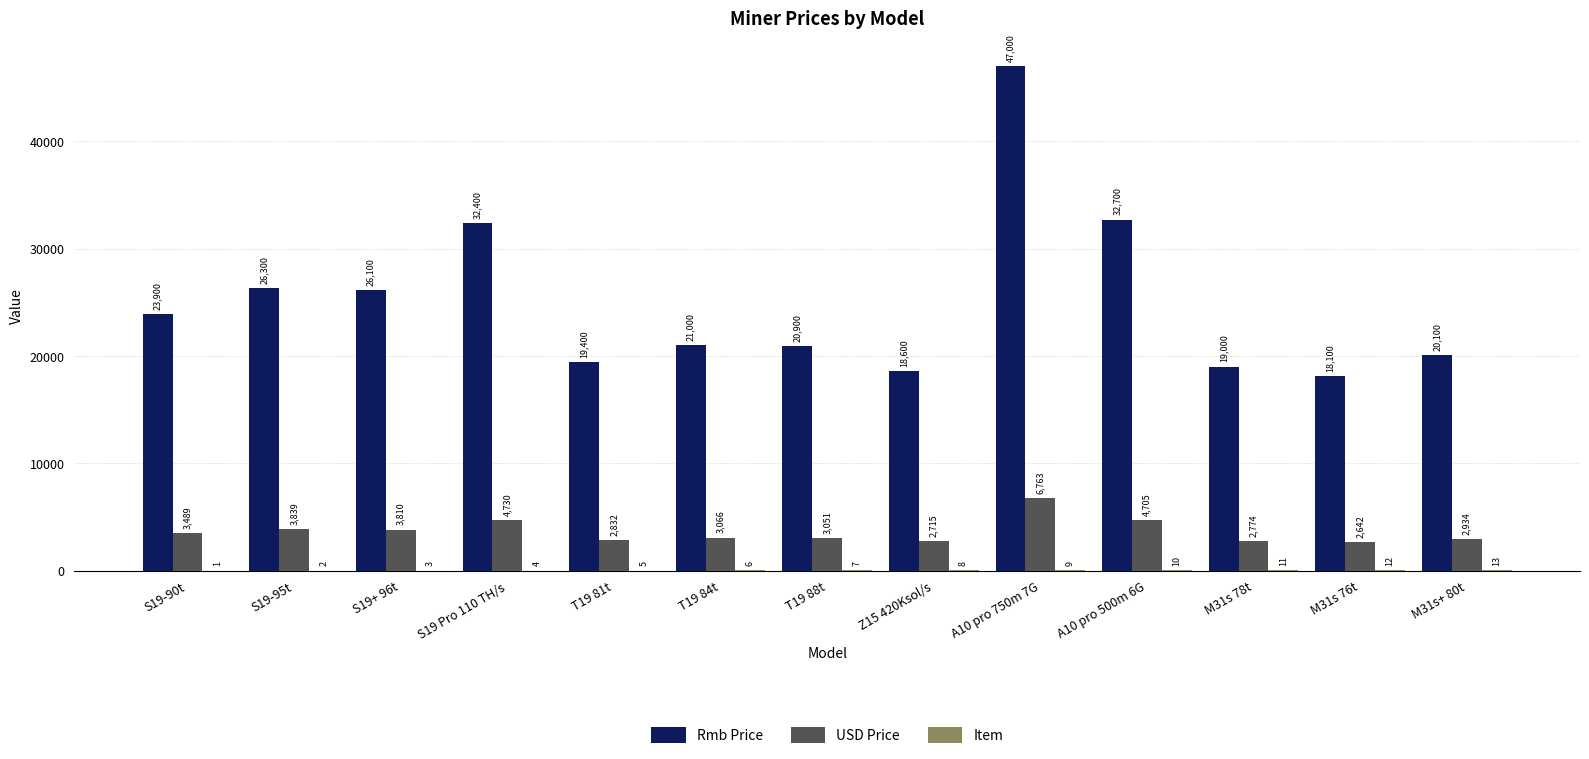

What is the sum of all Rmb Price values?

325500.0